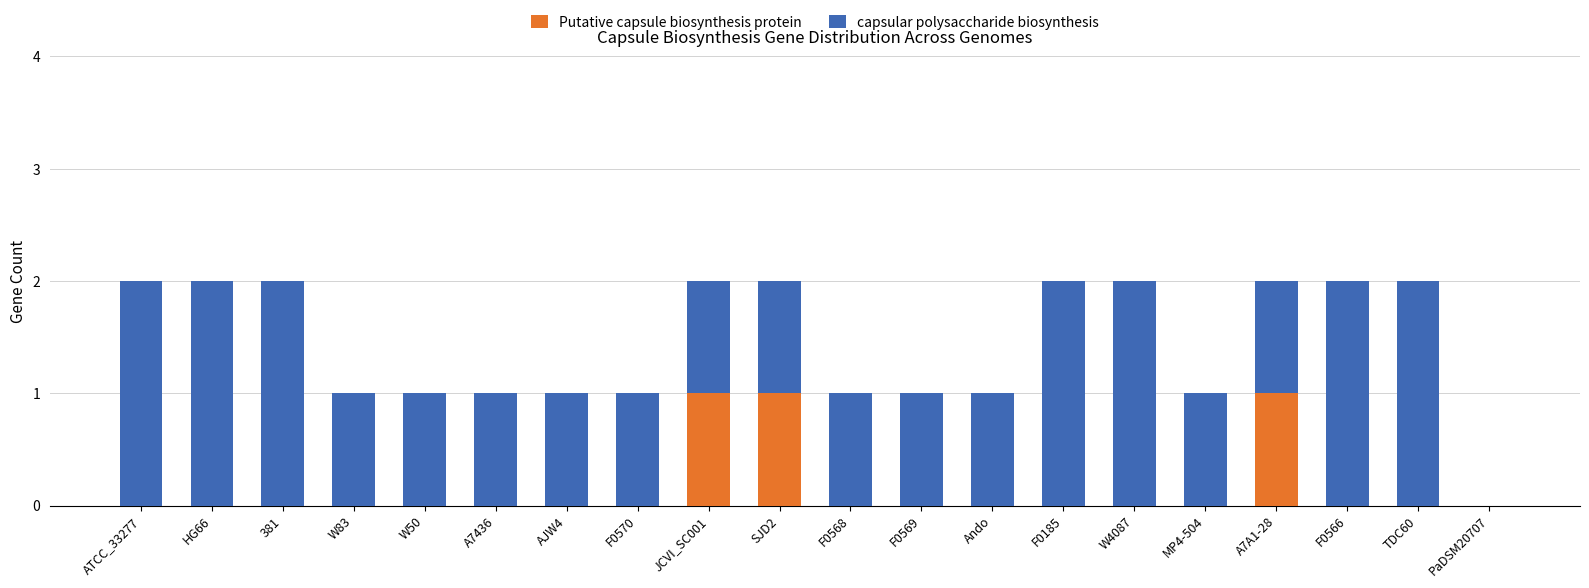

Count the Putative capsule biosynthesis protein values in the range 0 to 1.

20